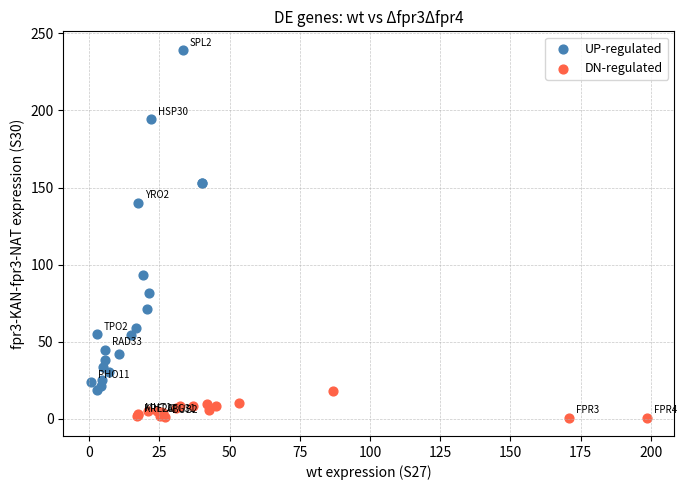

Which series contains the lowest Y value?

DN-regulated